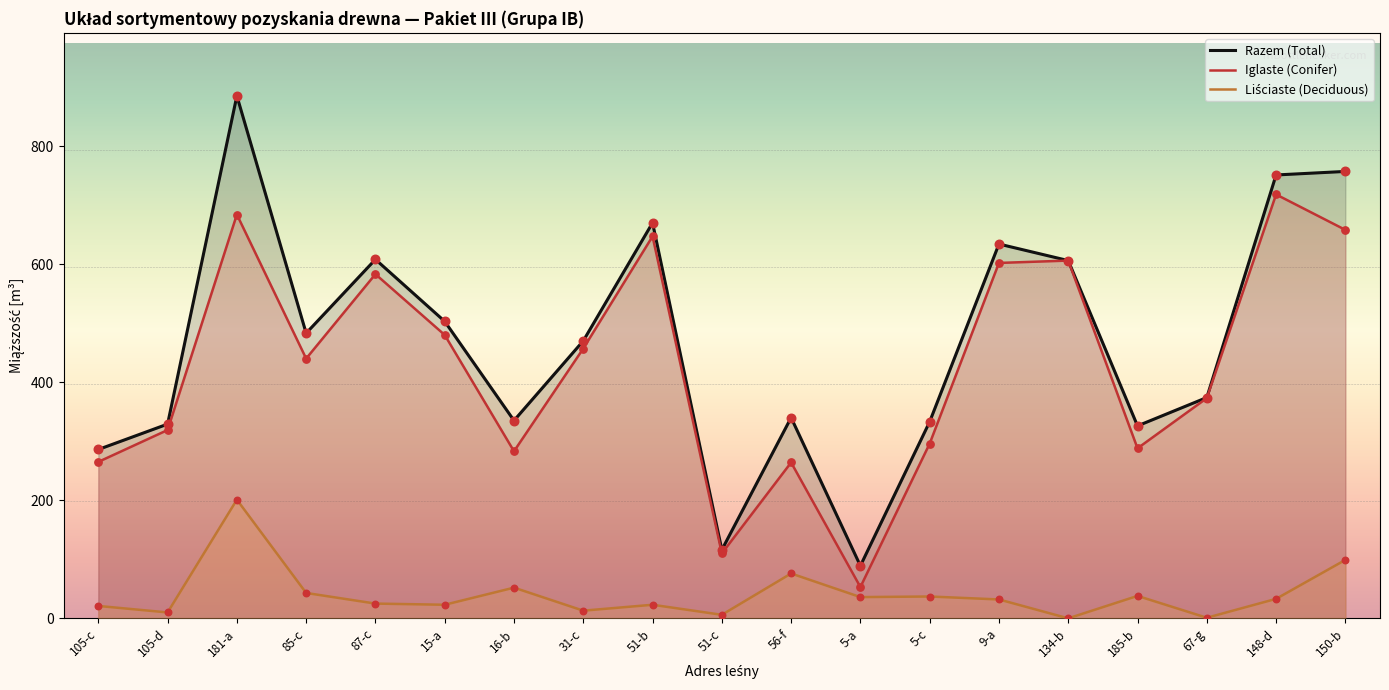

Which series contains the lowest Y value?

Liściaste (Deciduous)